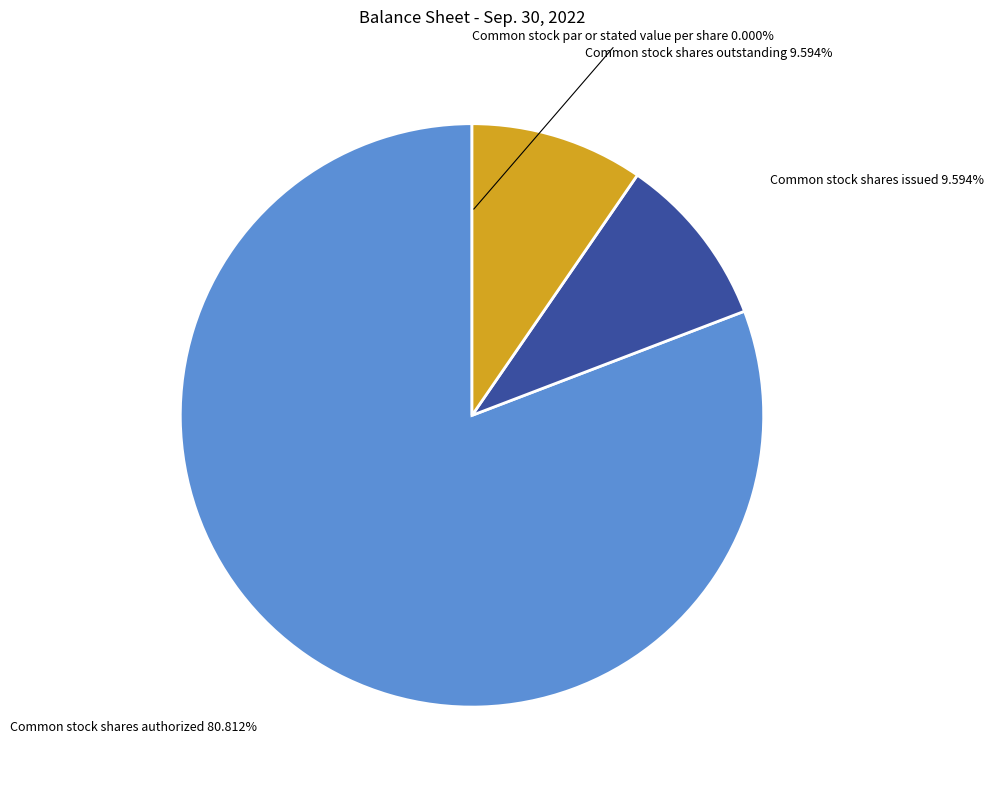

How much of the chart is everything except Common stock shares issued?

90.4%